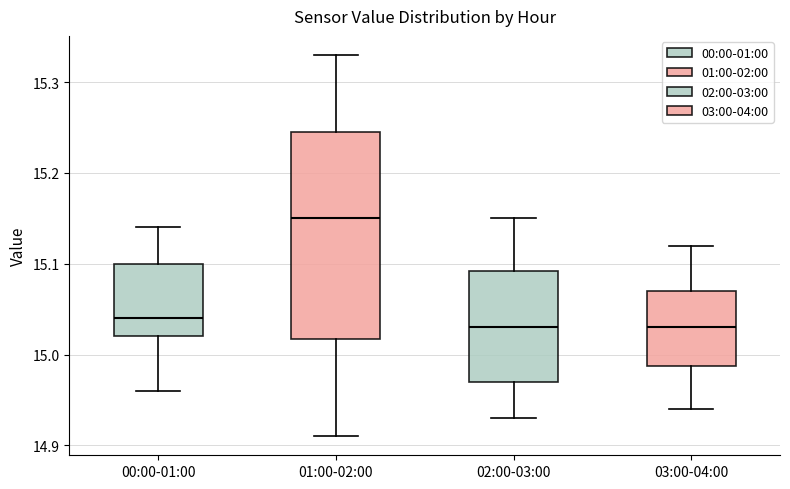

Which box's median line is the highest?

01:00-02:00